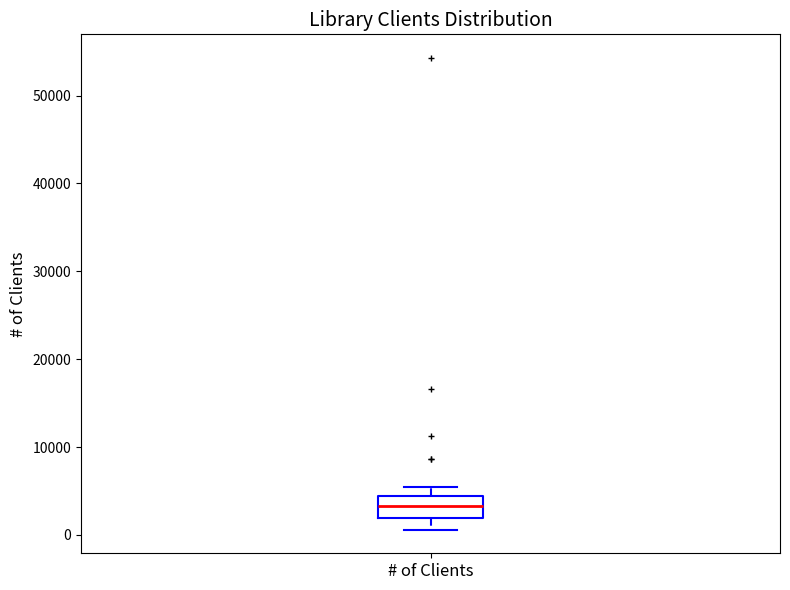

Where is the upper edge of the box for # of Clients on the y-axis? The values are not printed on the chart, so give them approximately, as read against the axis.

4000